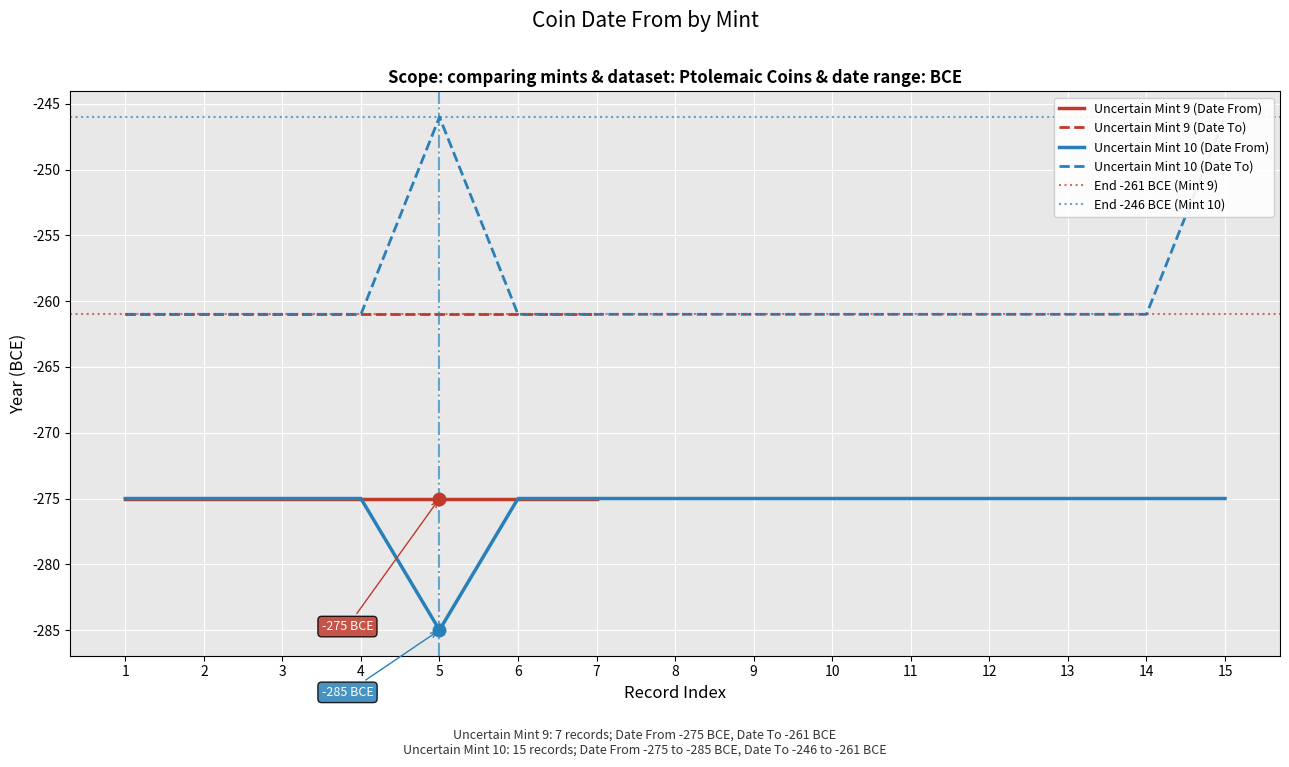

True or false: the data has more than 0 interior local peaks.

False